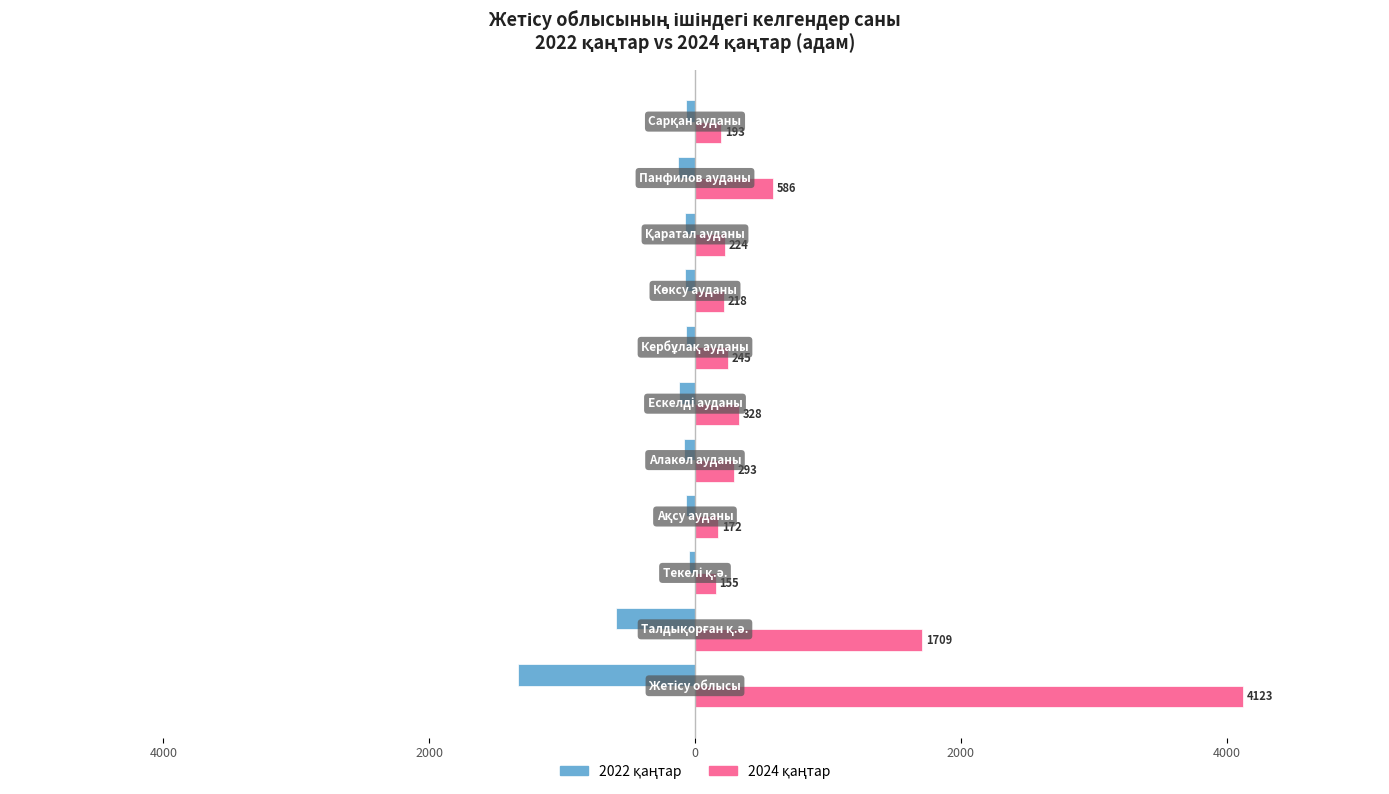

Are the bars horizontal?

Yes